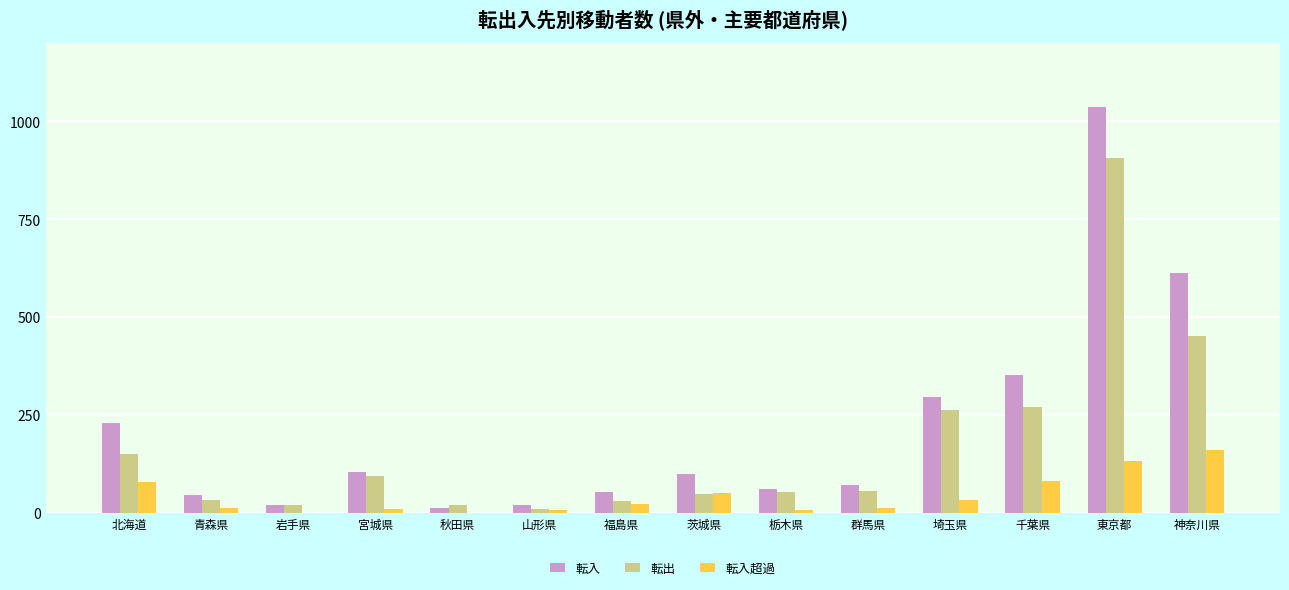

Which series has the largest total across all categories?

転入